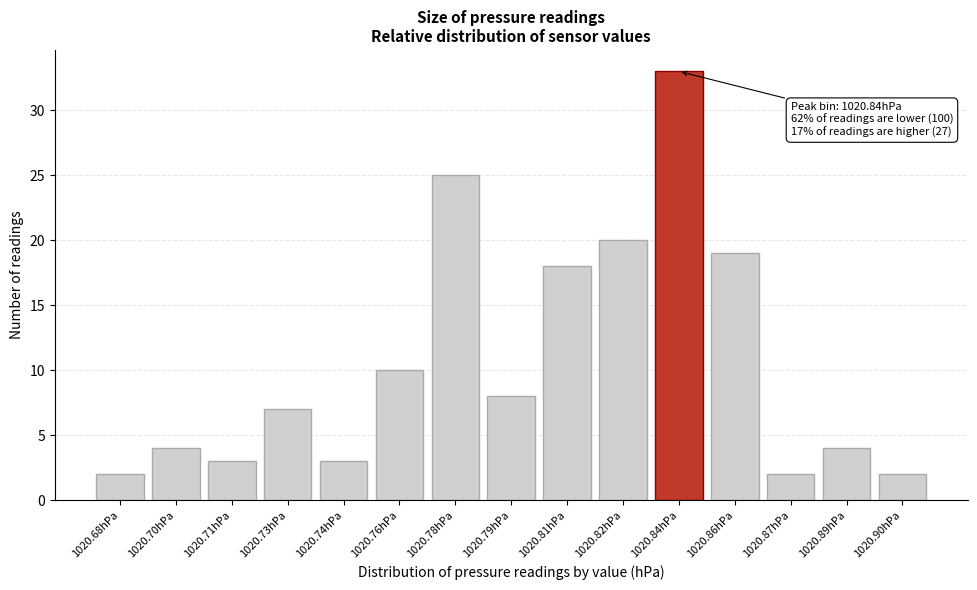

Reading left to right, extract all data points from this chart.

2	4	3	7	3	10	25	8	18	20	33	19	2	4	2